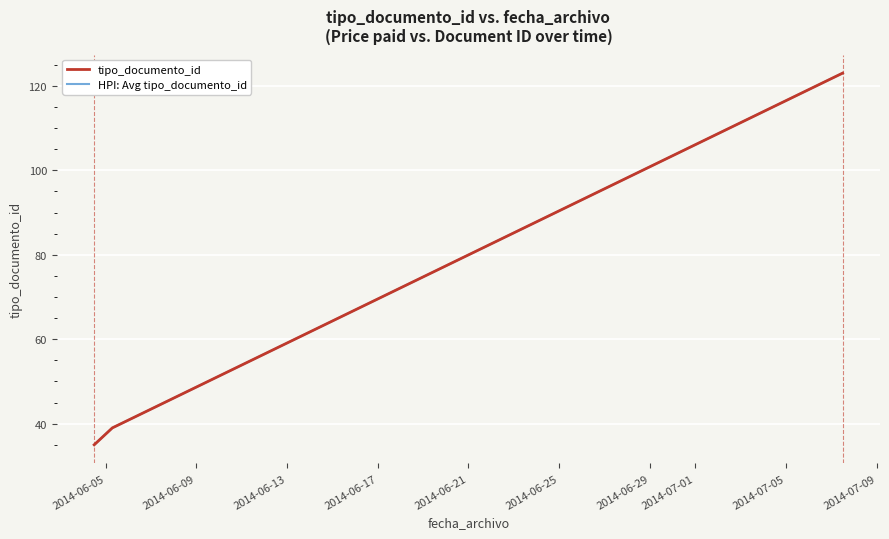

True or false: tipo_documento_id and HPI: Avg tipo_documento_id cross at least once.

False